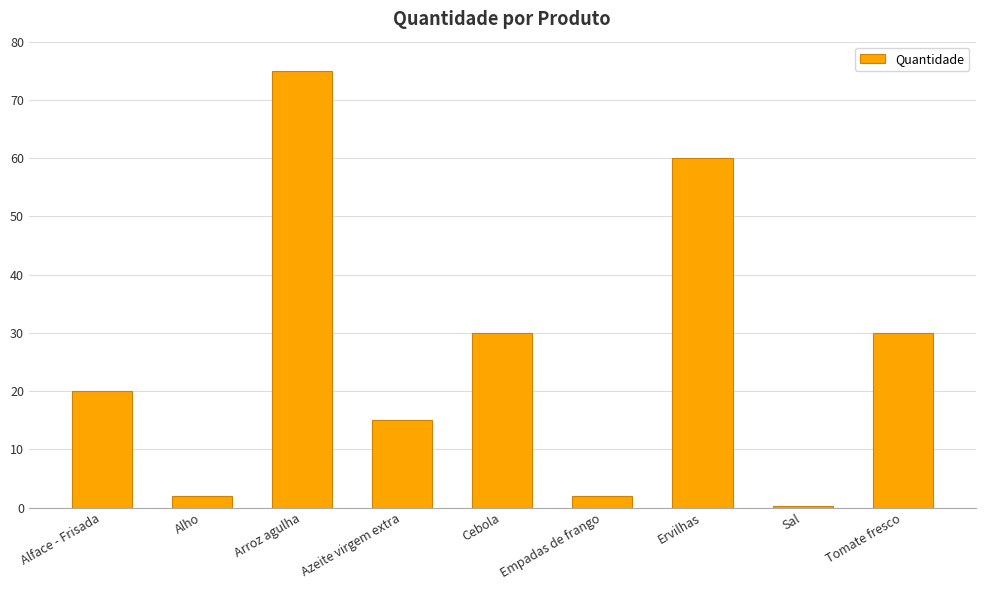

Read the value at Alface - Frisada.

20.0